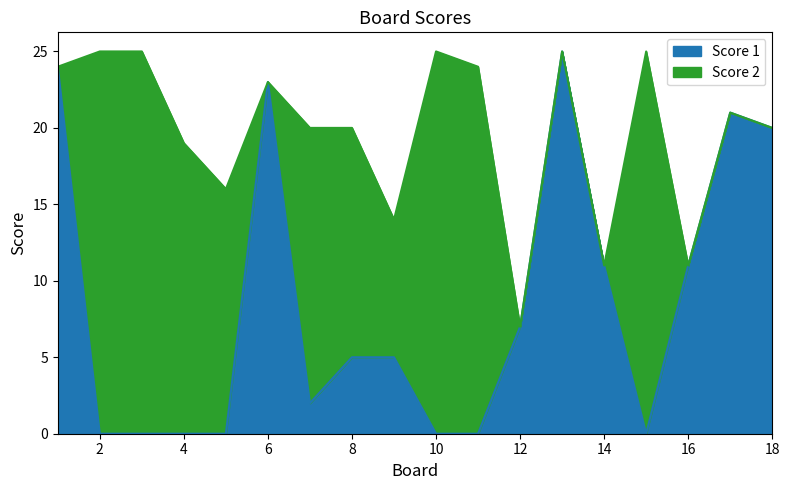

How many values are below 5?

8